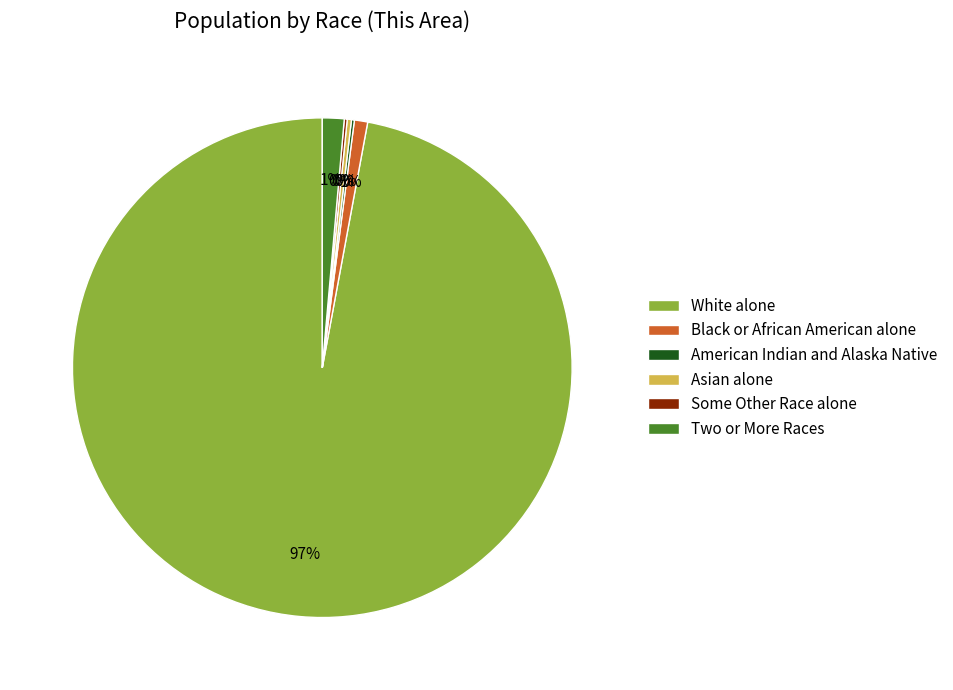

To the nearest percent, what is the average slice percentage?

17%